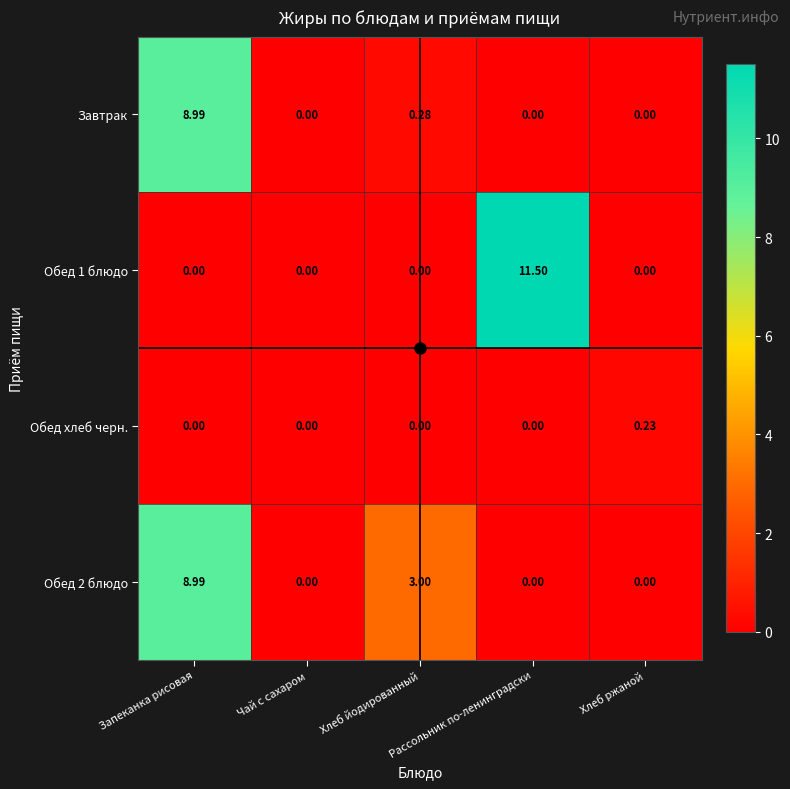

How many values in the Обед хлеб черн. series exceed 0?

1